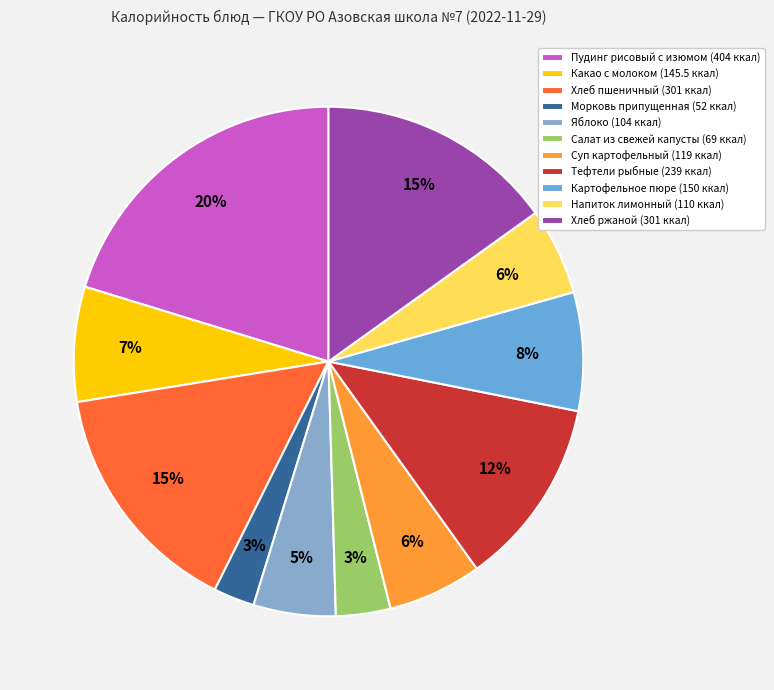

Which slice is the smallest?

Морковь припущенная